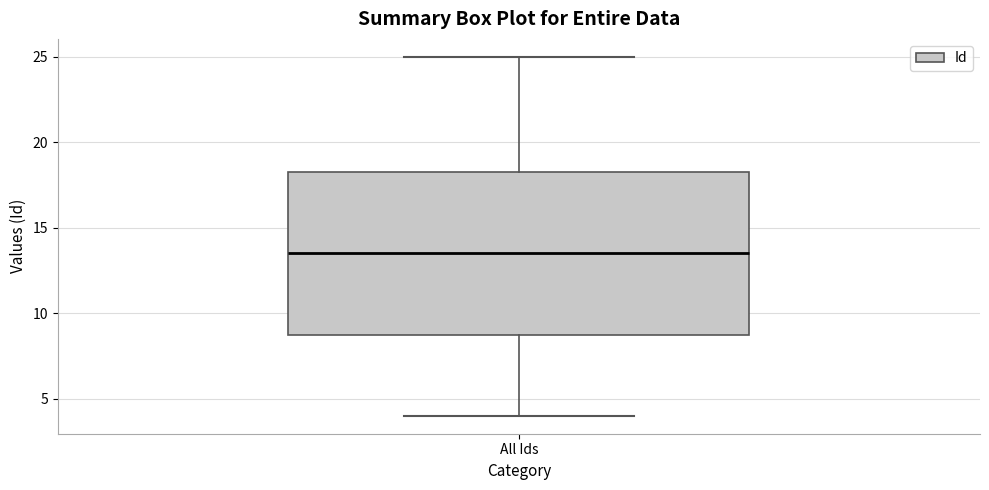

Transcribe this box plot: give where the median line is, the range the box spans, and where the two whiskers end, as read against the y-axis. The values are not printed on the chart, so give them approximately, as read against the axis.

median 13.5, box 9.0 to 18.5, whiskers 4.0 to 25.0